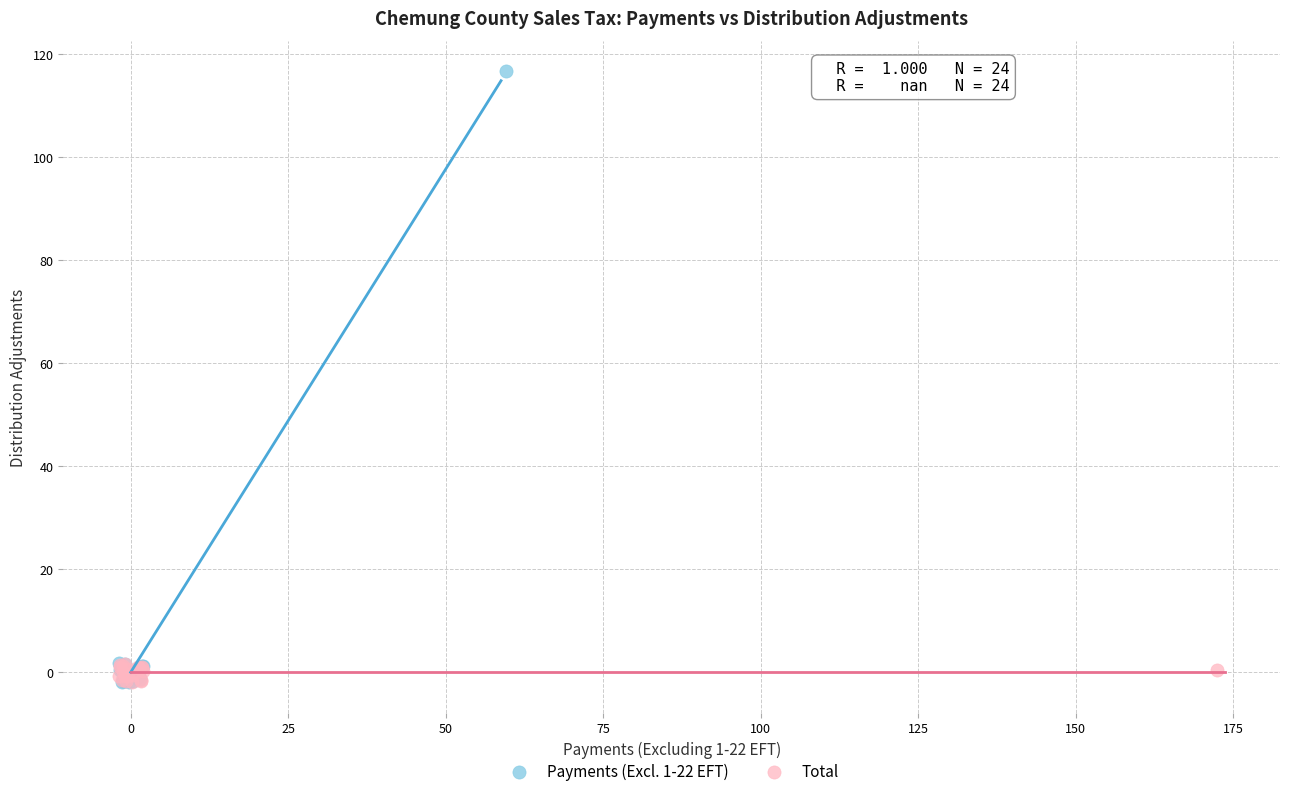

Which series has the largest Y range (max minus min)?

Payments (Excl. 1-22 EFT)